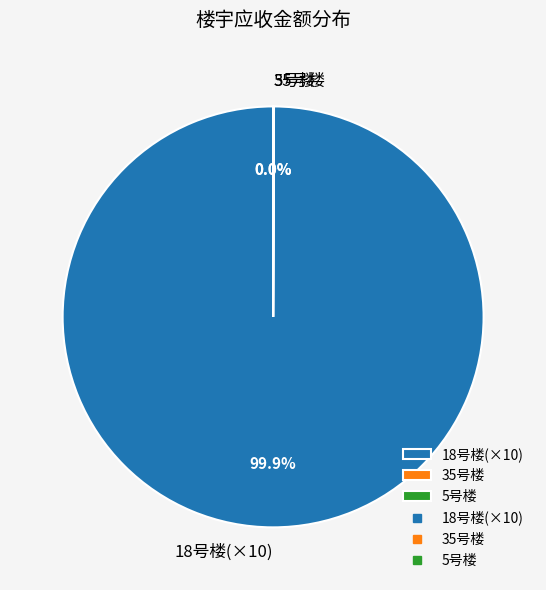

What is the majority slice?

18号楼(×10)